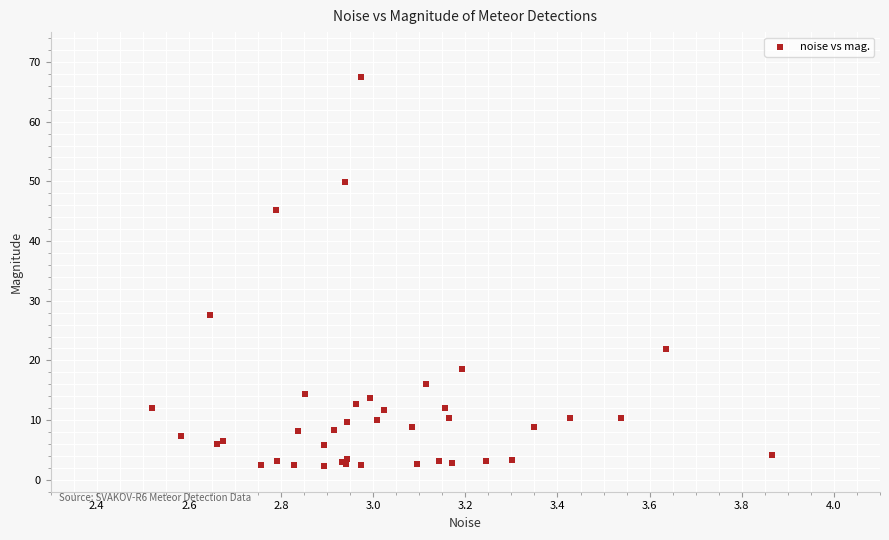

What Y value in the scatter plot is closest to 34?

27.6